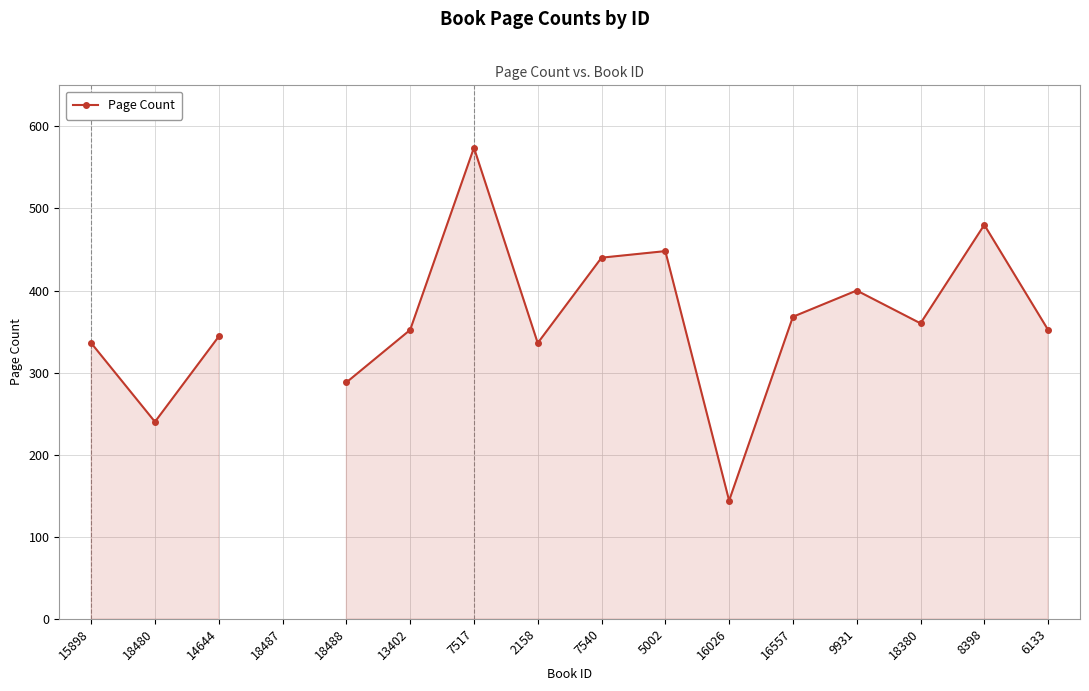

How many values are above zero?

15